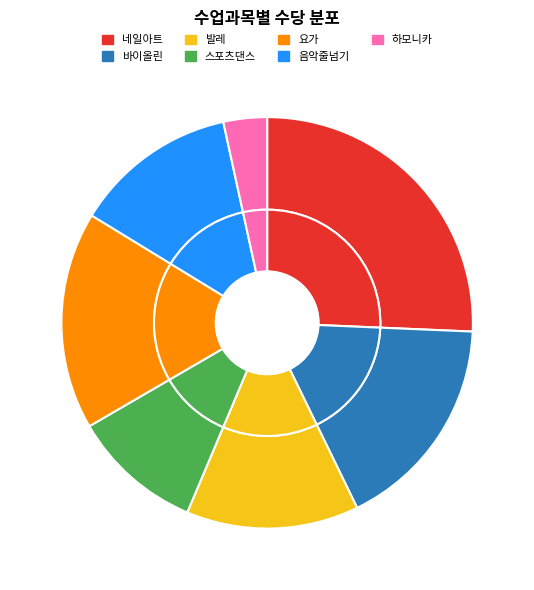

What percentage do 하모니카 and 바이올린 together represent?

20.5%